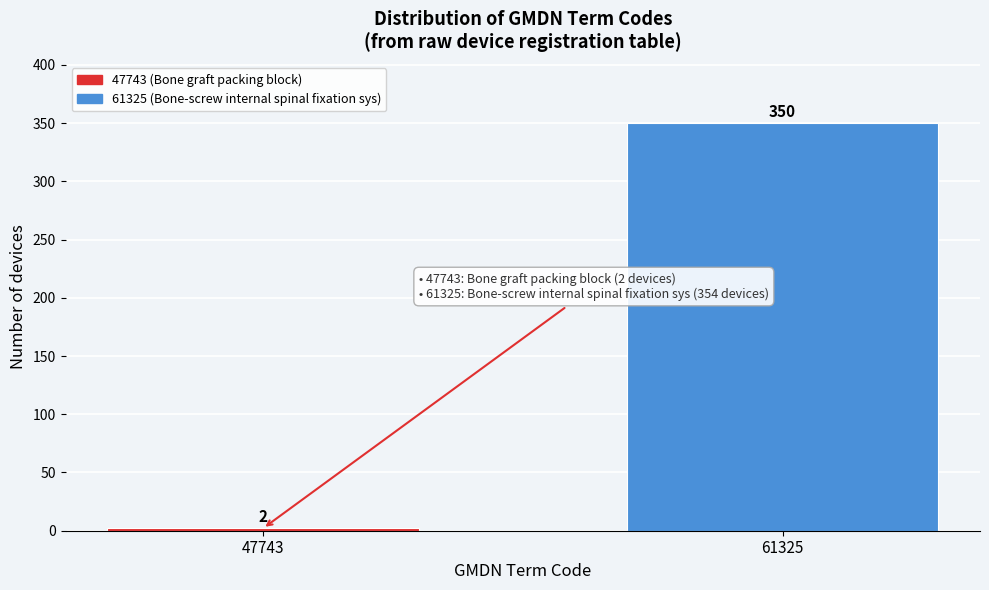

Reading left to right, transcribe all the data shown in this chart.

47743=2	61325=350